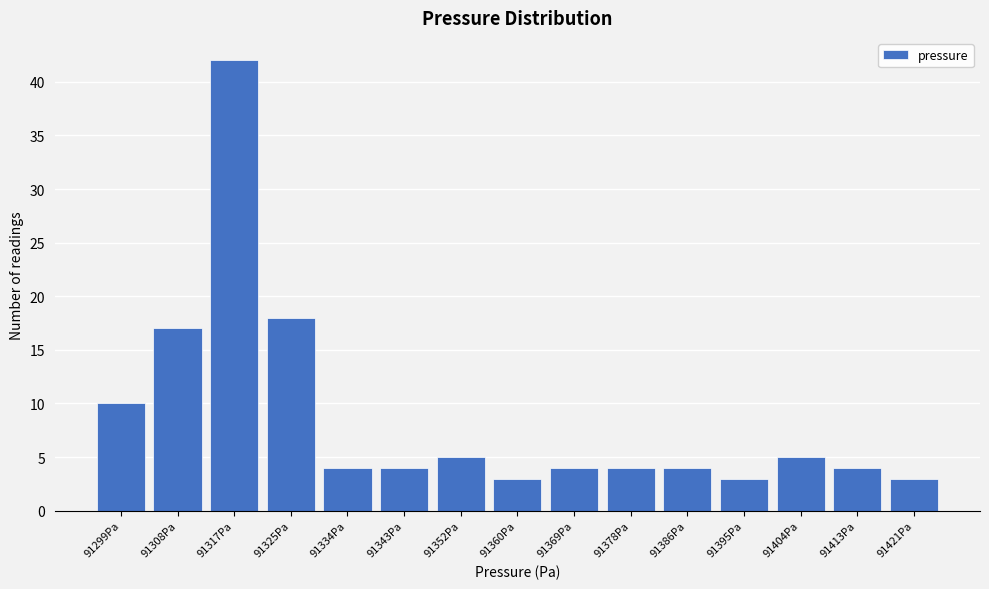

Reading right to left, extract all data points from this chart.

3	4	5	3	4	4	4	3	5	4	4	18	42	17	10